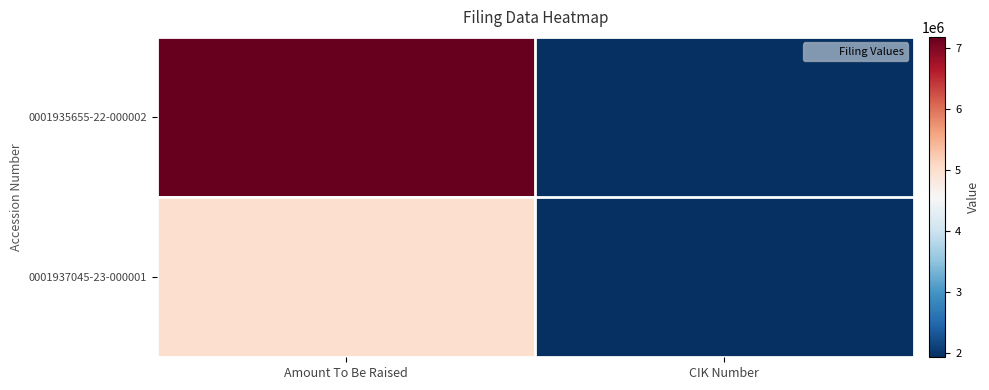

What is the greatest value displayed?

7187033